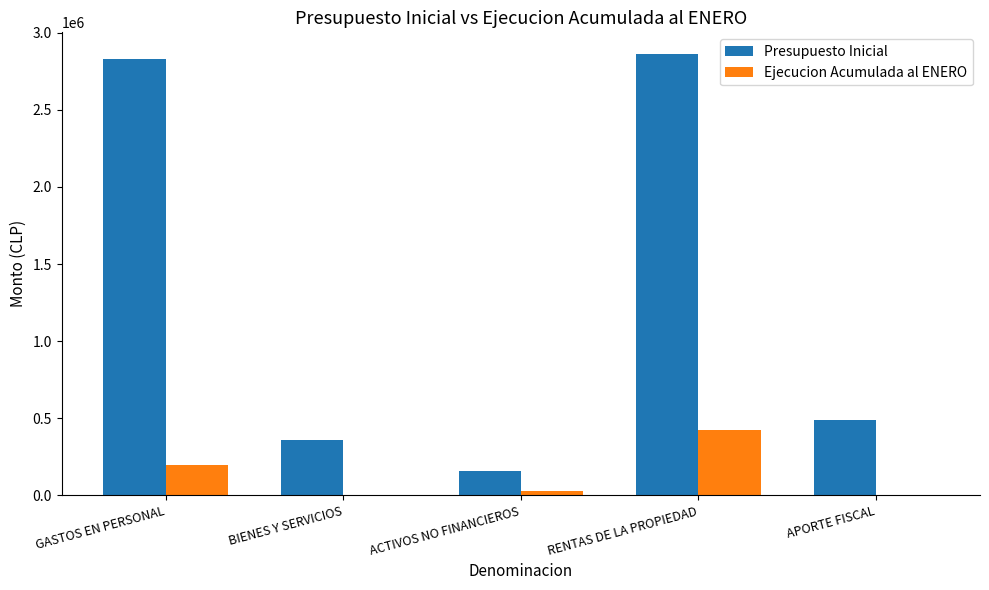

Between GASTOS EN PERSONAL and APORTE FISCAL, which series saw the biggest shift?

Presupuesto Inicial